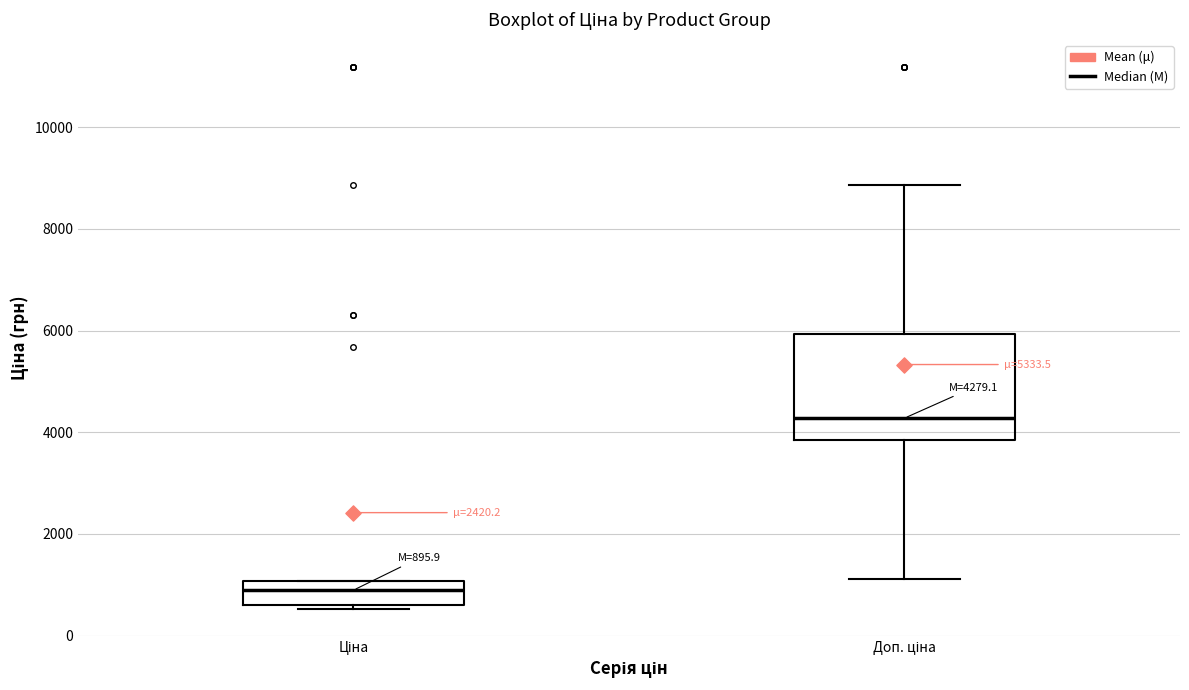

Which box has the lowest median line?

Ціна